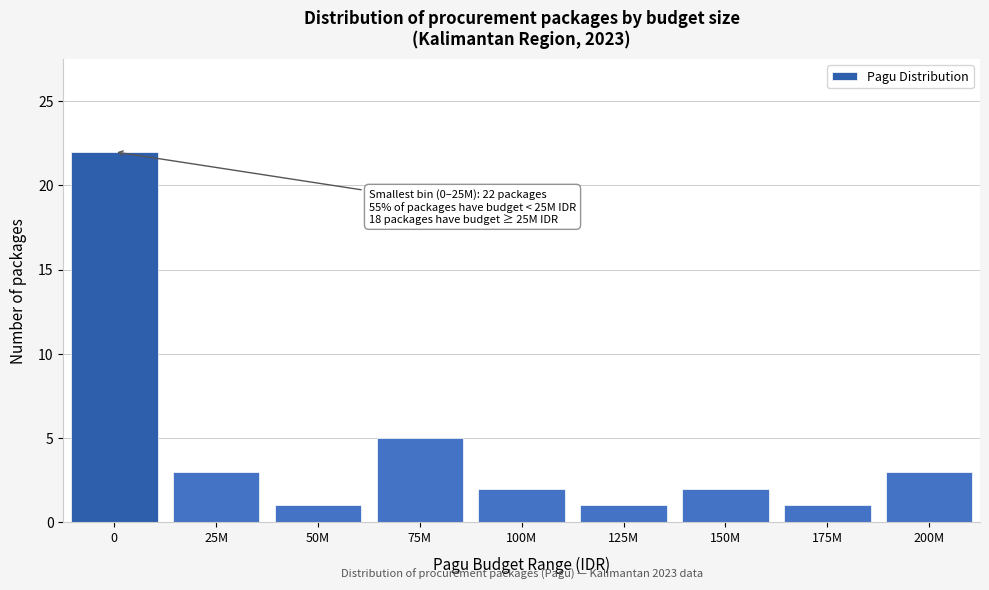

Reading left to right, list all the values displayed in this chart.

22	3	1	5	2	1	2	1	3